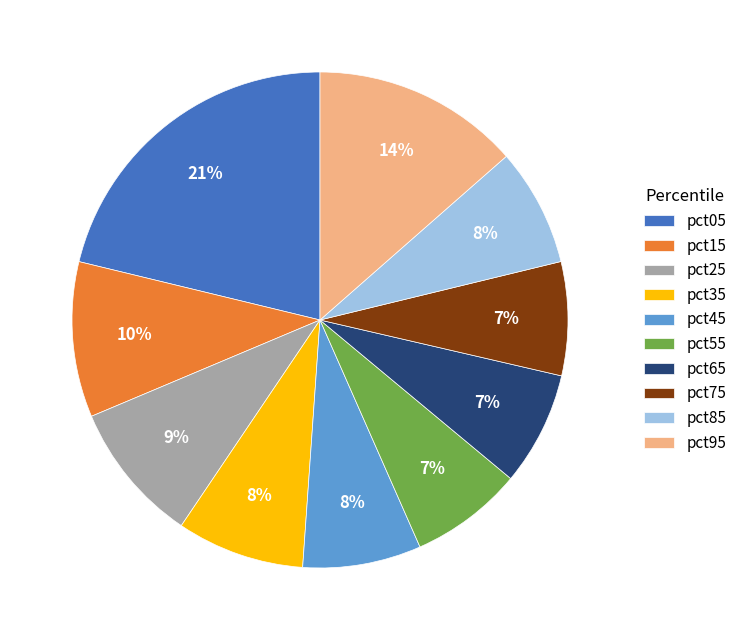

Is the sum of pct25 and pct45 greater than half?

No